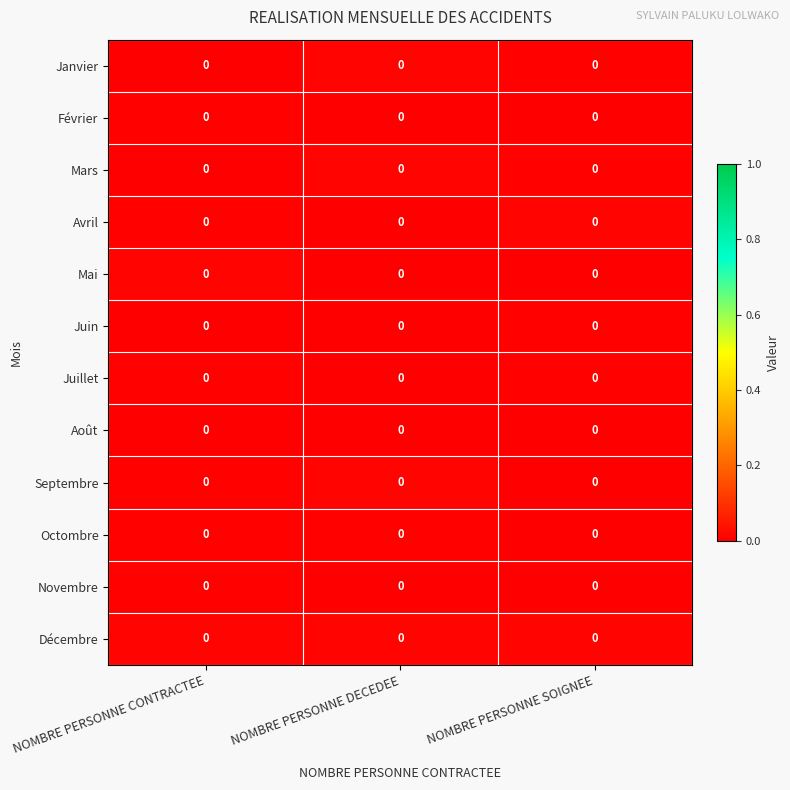

Which label corresponds to the largest value in the chart?

NOMBRE PERSONNE SOIGNEE